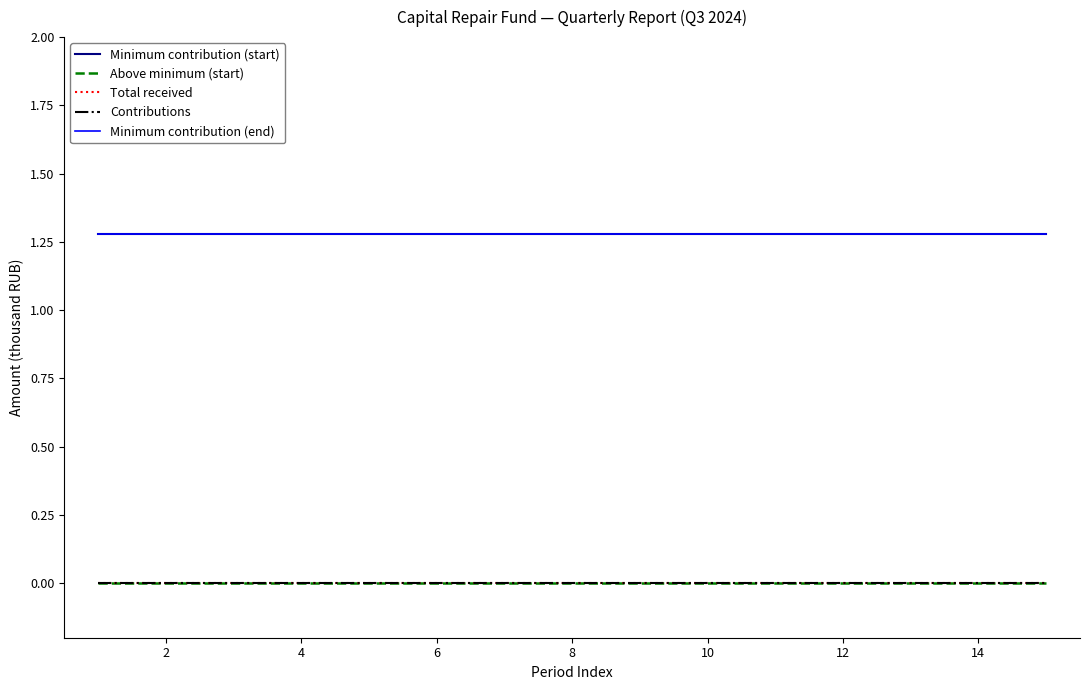

True or false: Contributions has more than 1 interior local peaks.

False